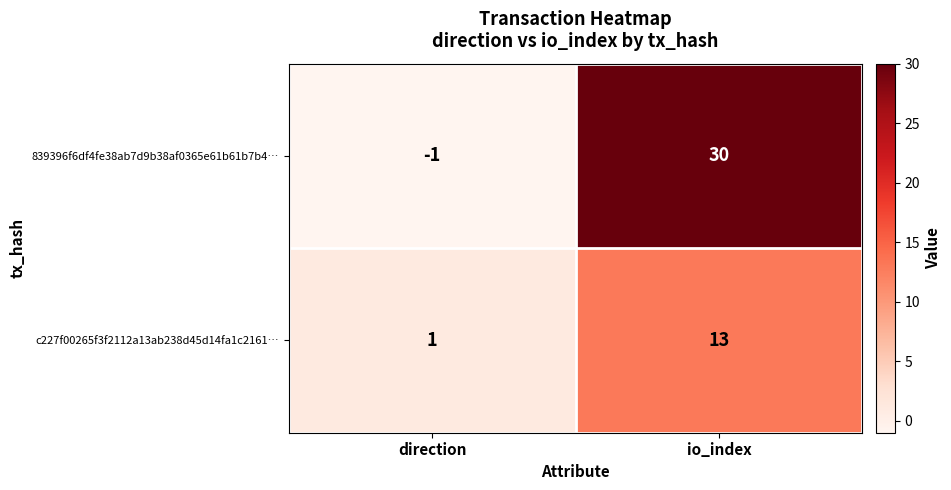

Where is c227f00265f3f2112a13ab238d45d14fa1c2161… nearest to the value 7?

direction